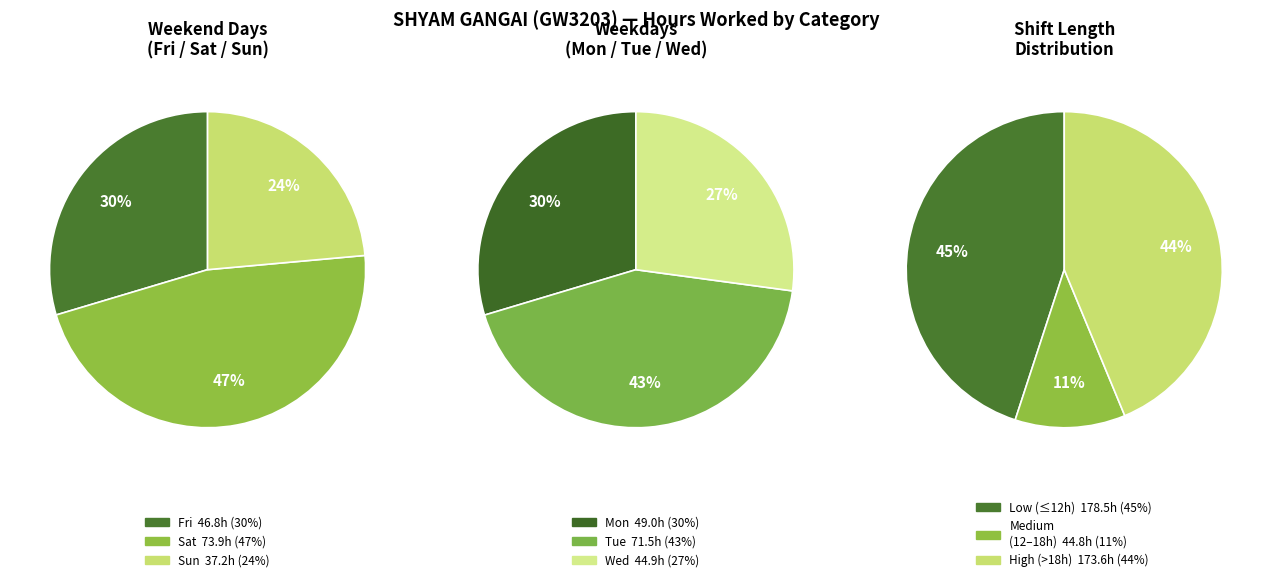

Is there a majority slice in this chart?

No